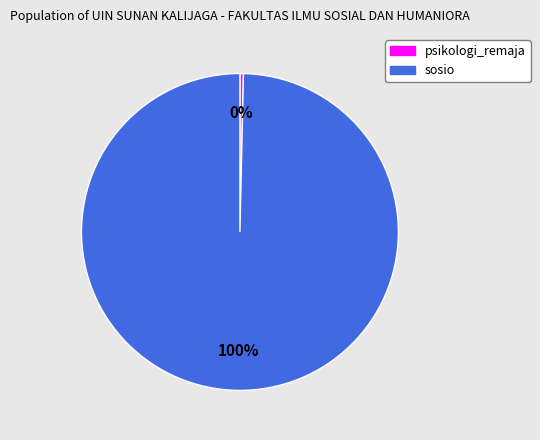

How many slices are in this pie chart?

2